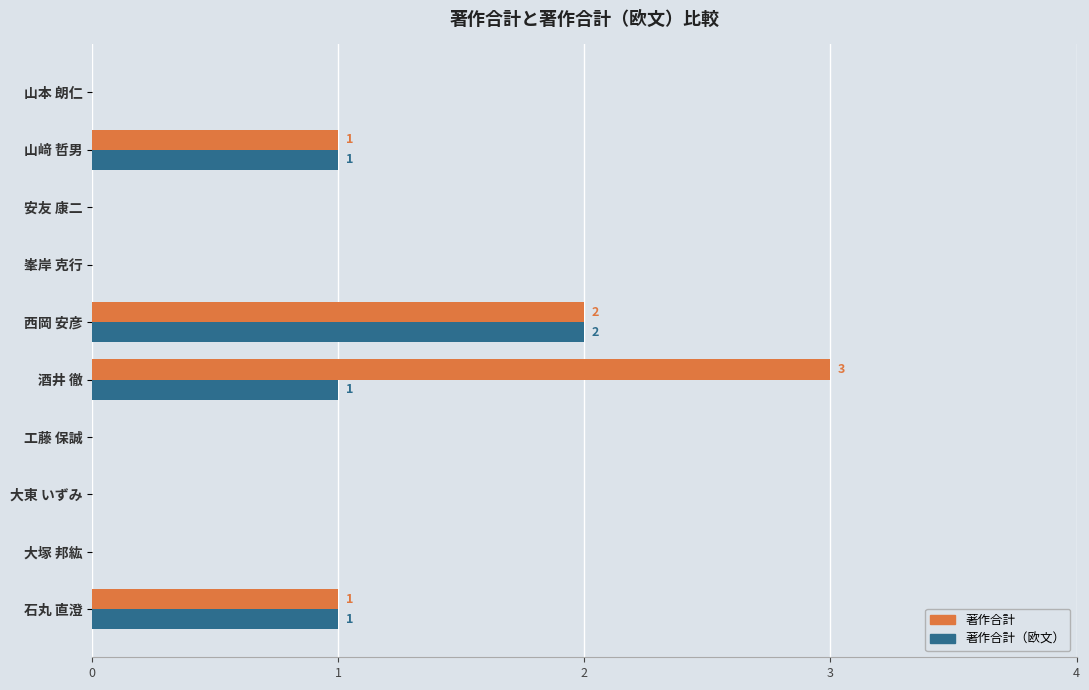

Which series has the largest total across all categories?

著作合計